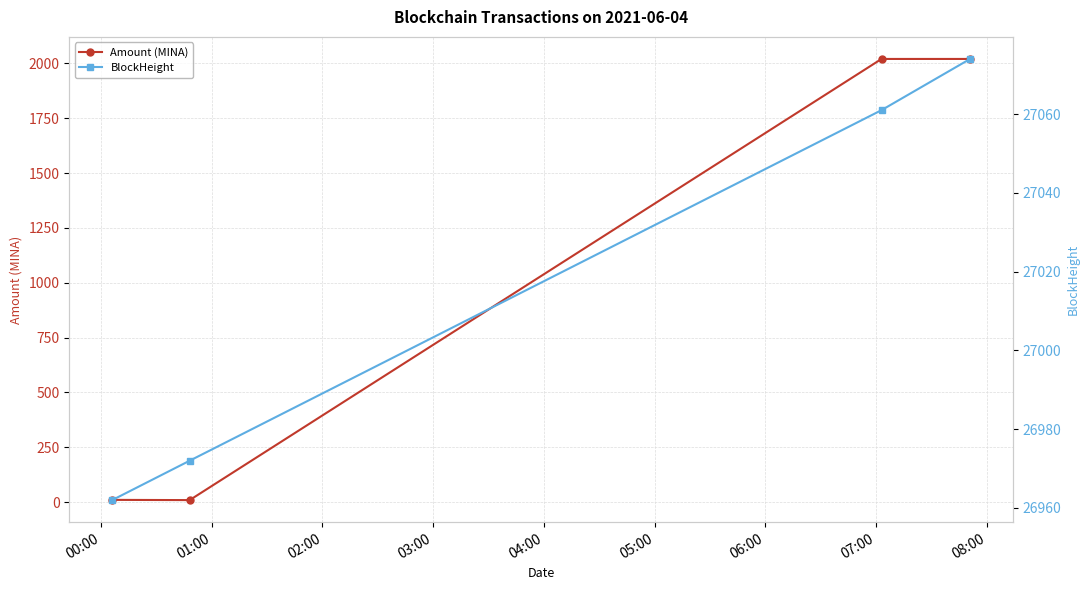

What is the maximum value for Amount (MINA)?

2020.0